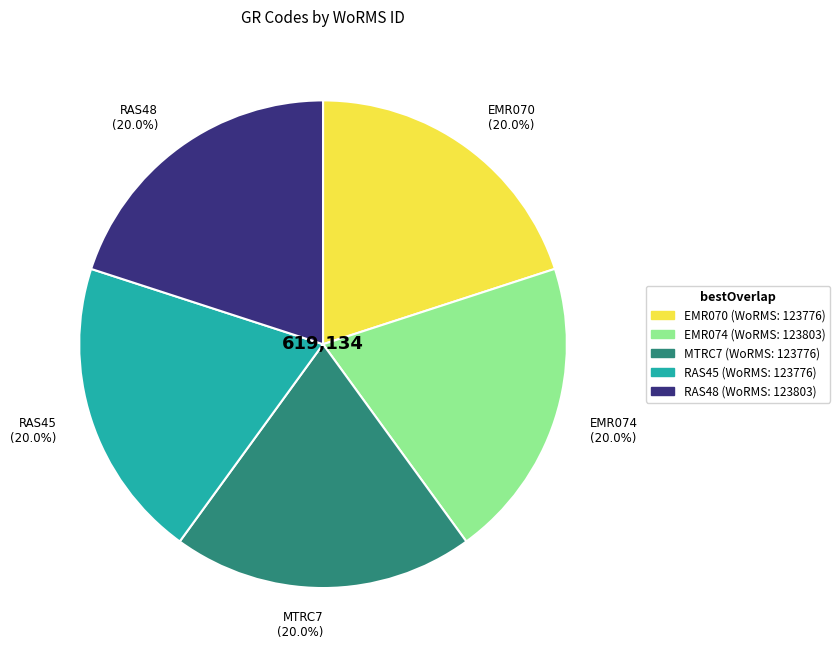

What is the ratio of the value at MTRC7 (20.0%) to the value at RAS45 (20.0%)?

1.0